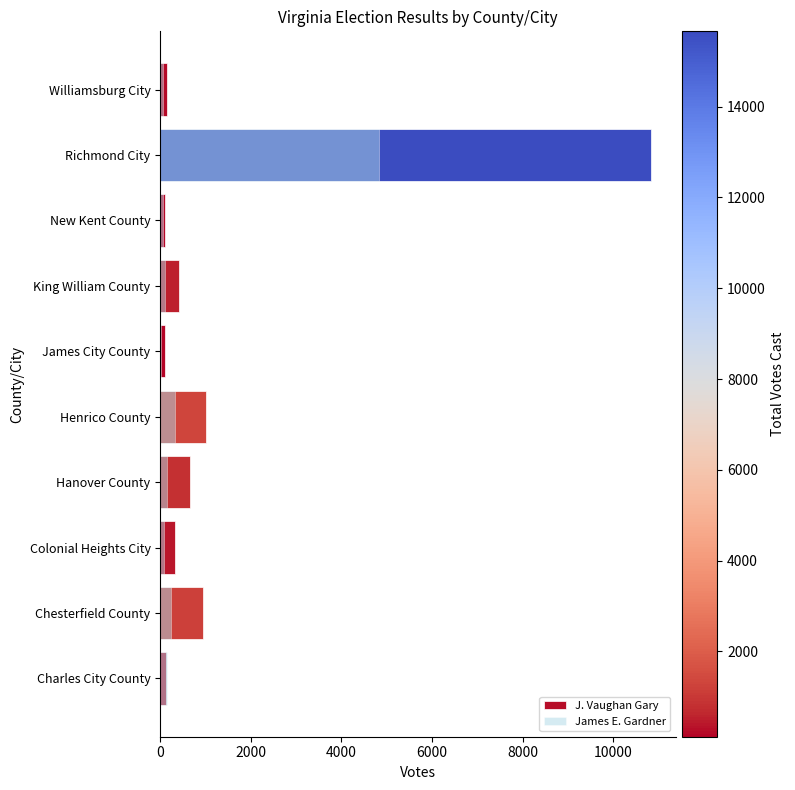

What is the spread (max minus min) of values at Hanover County?

489